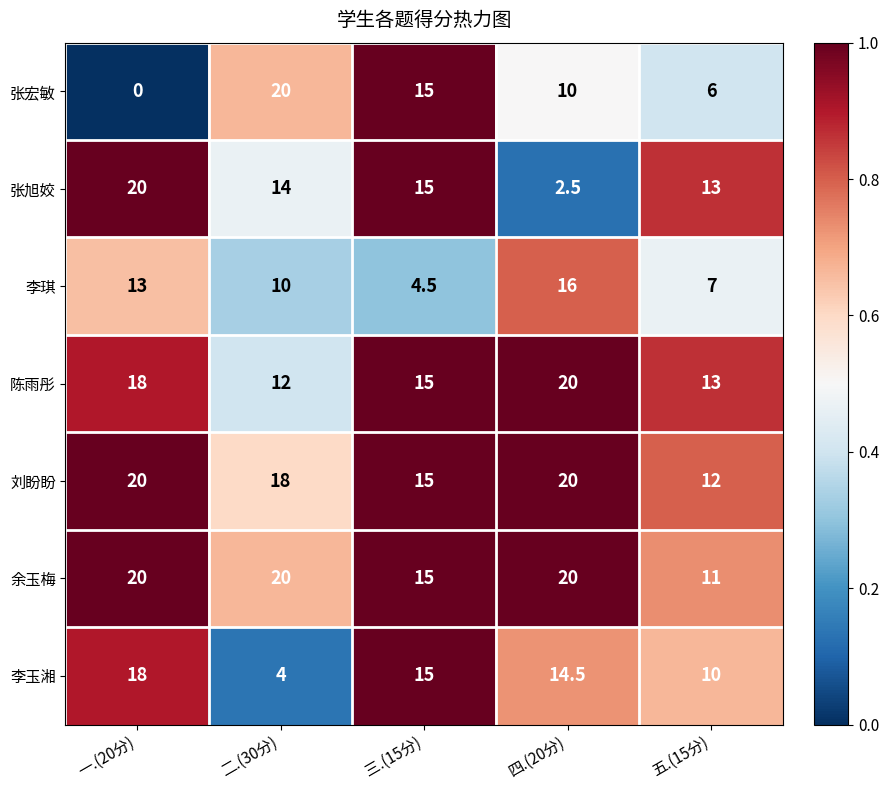

List the labels in order of 李琪 value, smallest first.

三.(15分), 五.(15分), 二.(30分), 一.(20分), 四.(20分)